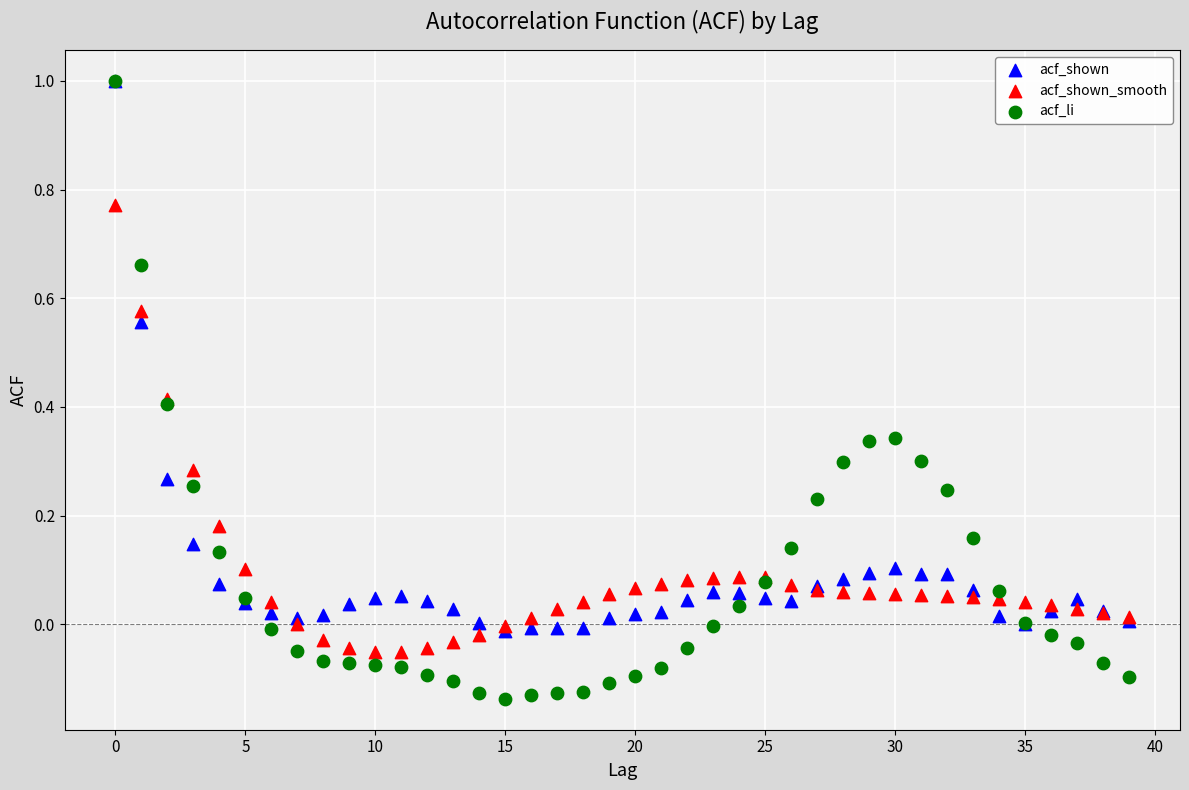

Which series has the widest spread of Y values?

acf_li